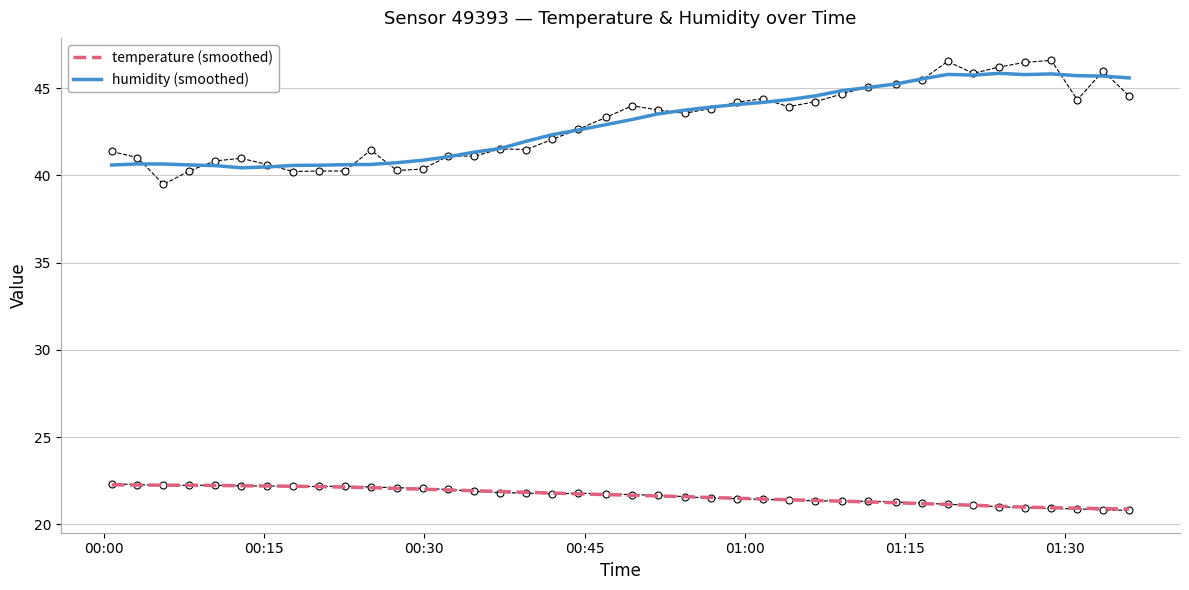

What is the maximum value for temperature (smoothed)?

22.3